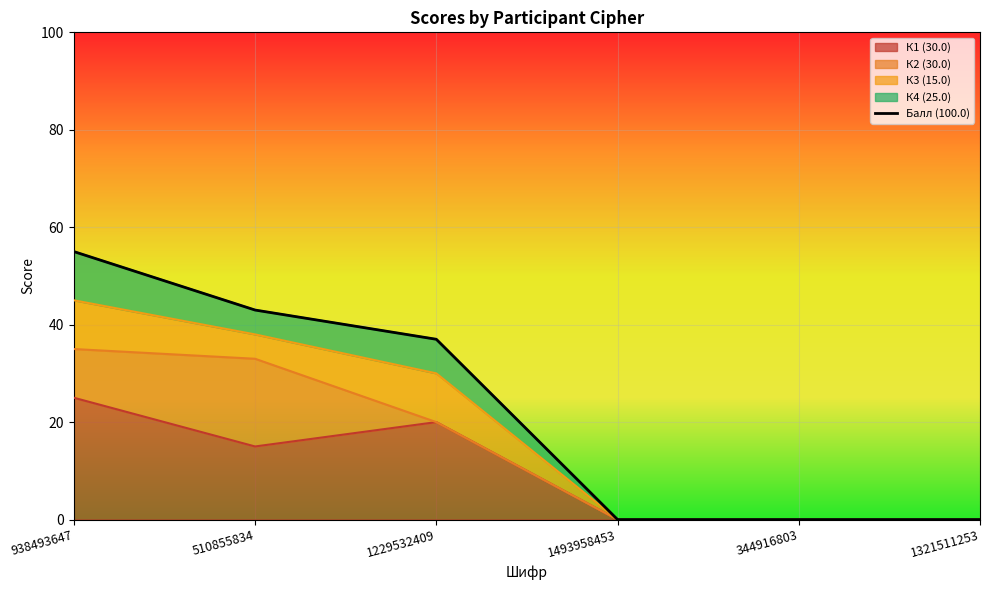

How many lines are shown in the chart?

1